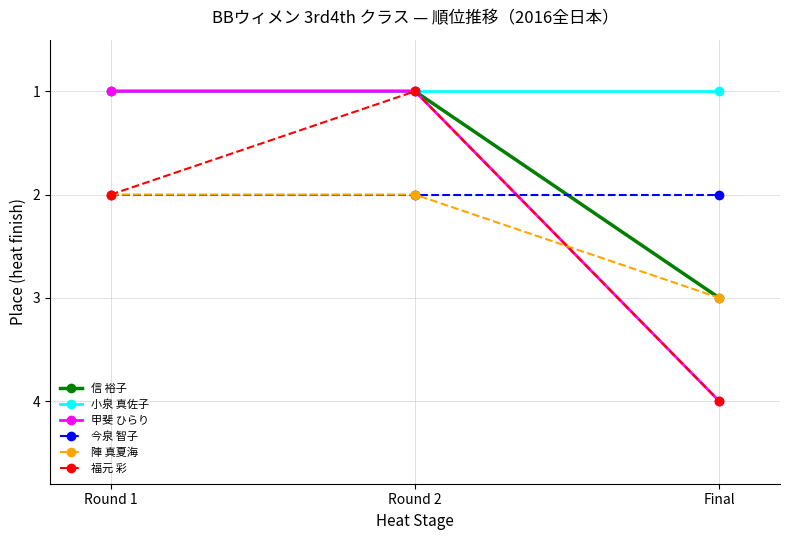

What is the greatest value displayed?

4